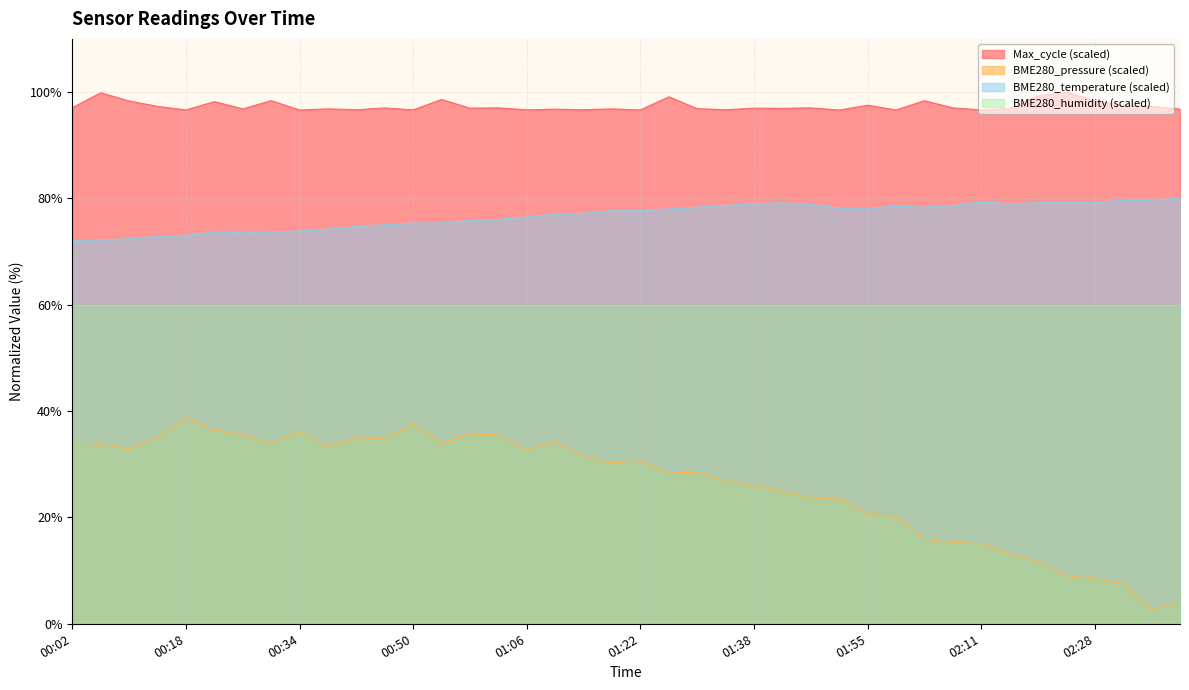

True or false: Max_cycle and BME280_pressure intersect in this chart.

False